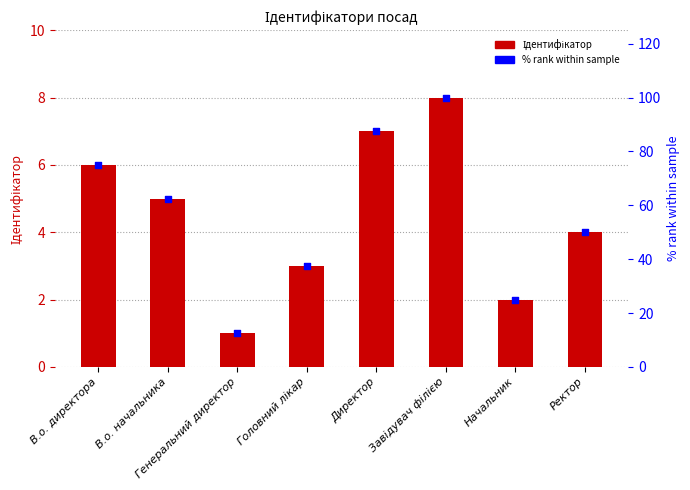

Which series contains the lowest Y value?

Ідентифікатор